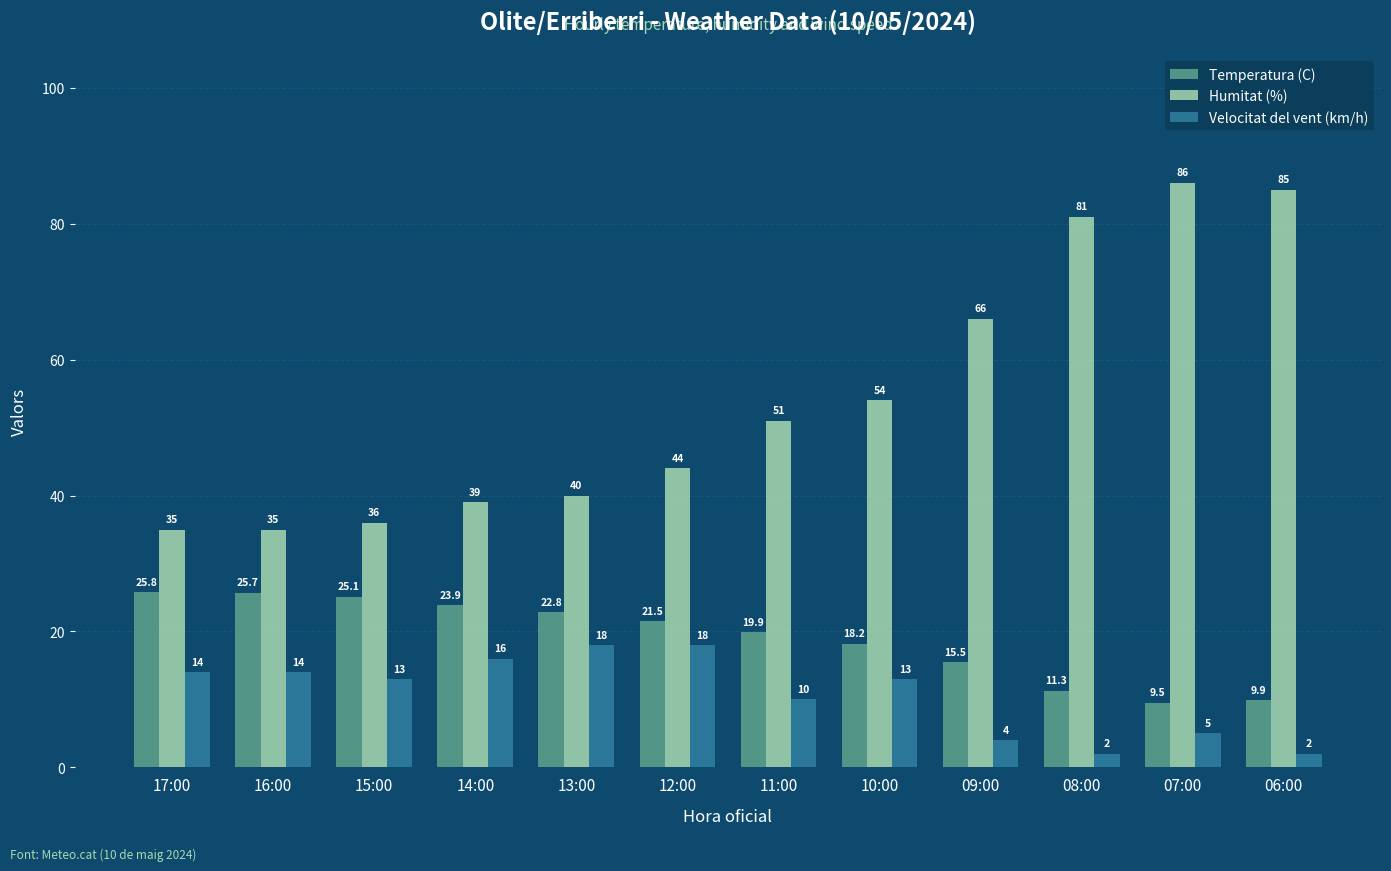

Which category has the highest value across all series?

07:00